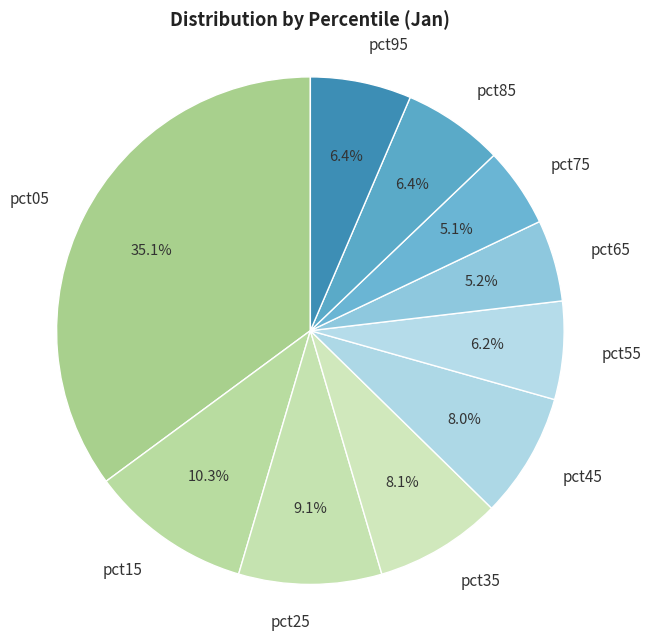

Between pct35 and pct05, which is larger?

pct05